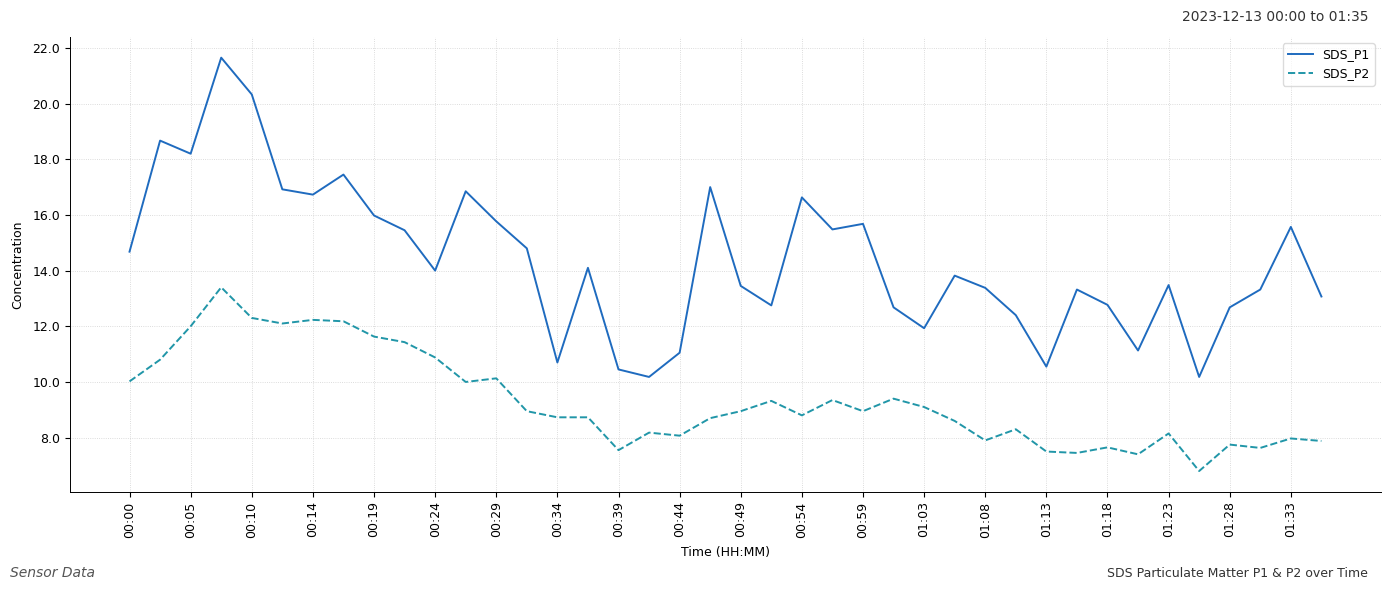

What is the highest value of the SDS_P2 series?

13.4